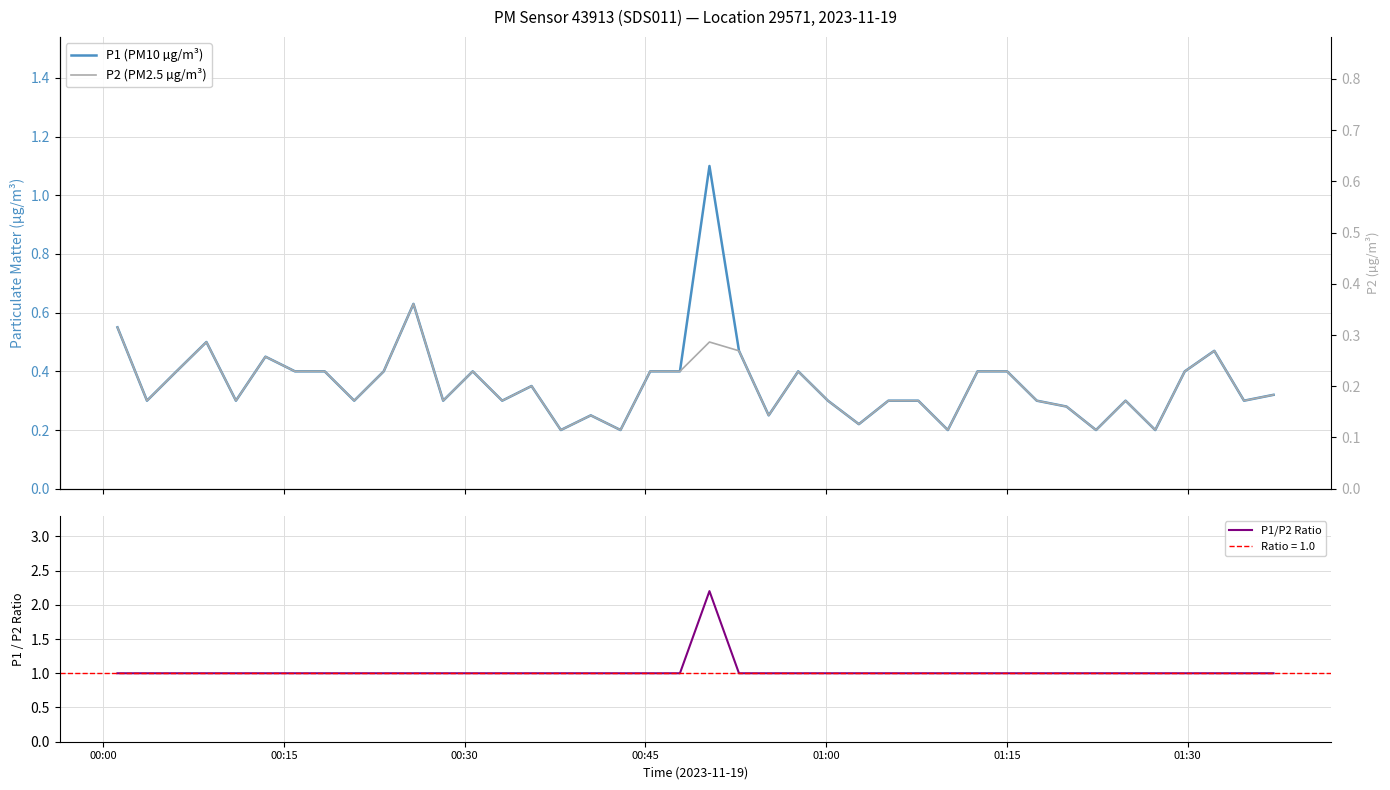

True or false: P2 (PM2.5 µg/m³) and P1/P2 Ratio intersect in this chart.

False